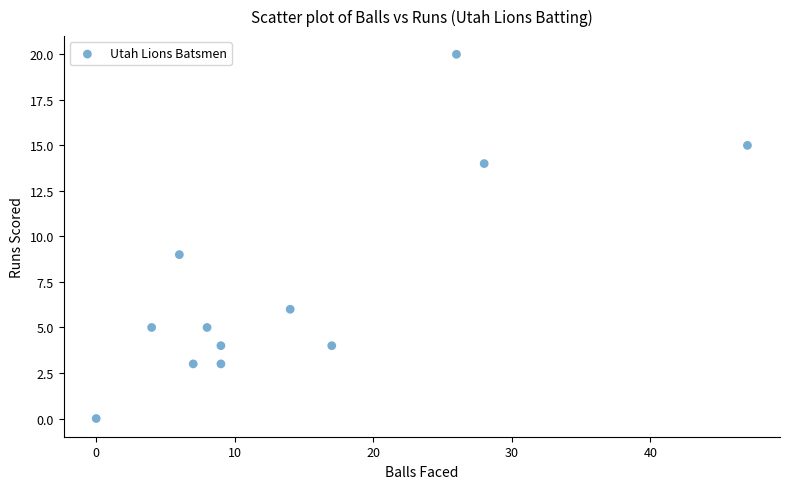

What Y value in the scatter plot is closest to 10?

9